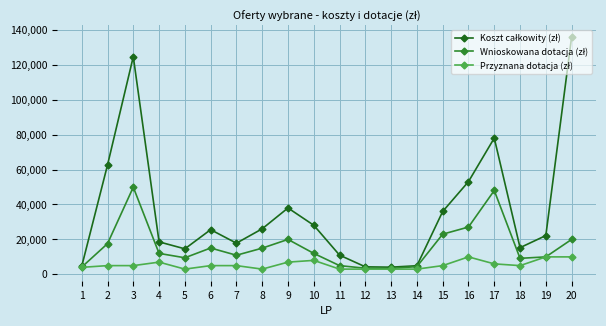

What is the greatest value displayed?

135900